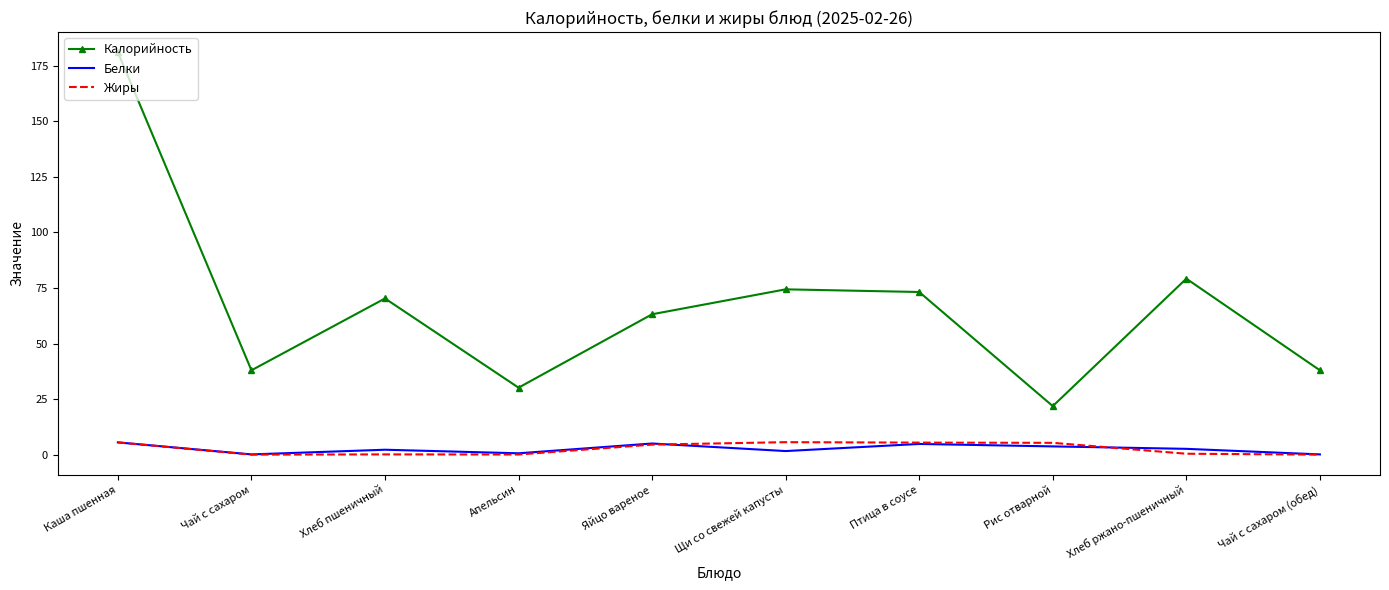

At which category is the sum across all series the highest?

Каша пшенная